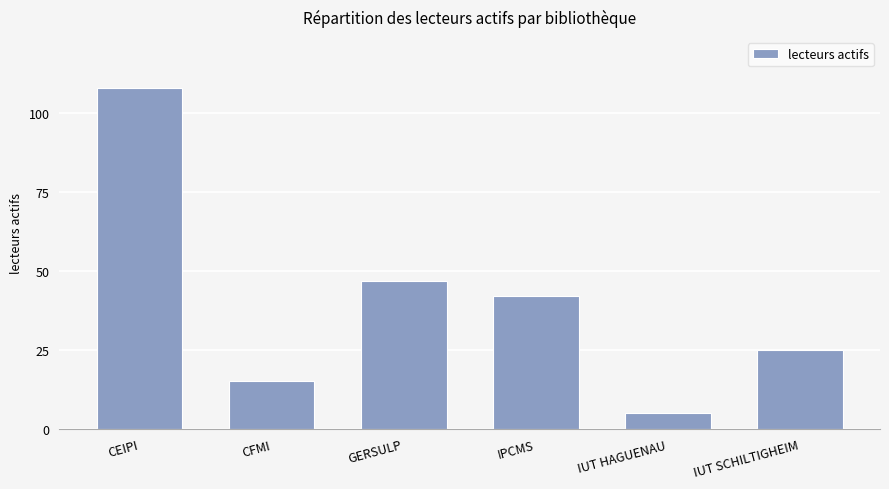

What is the sum of all values?

242